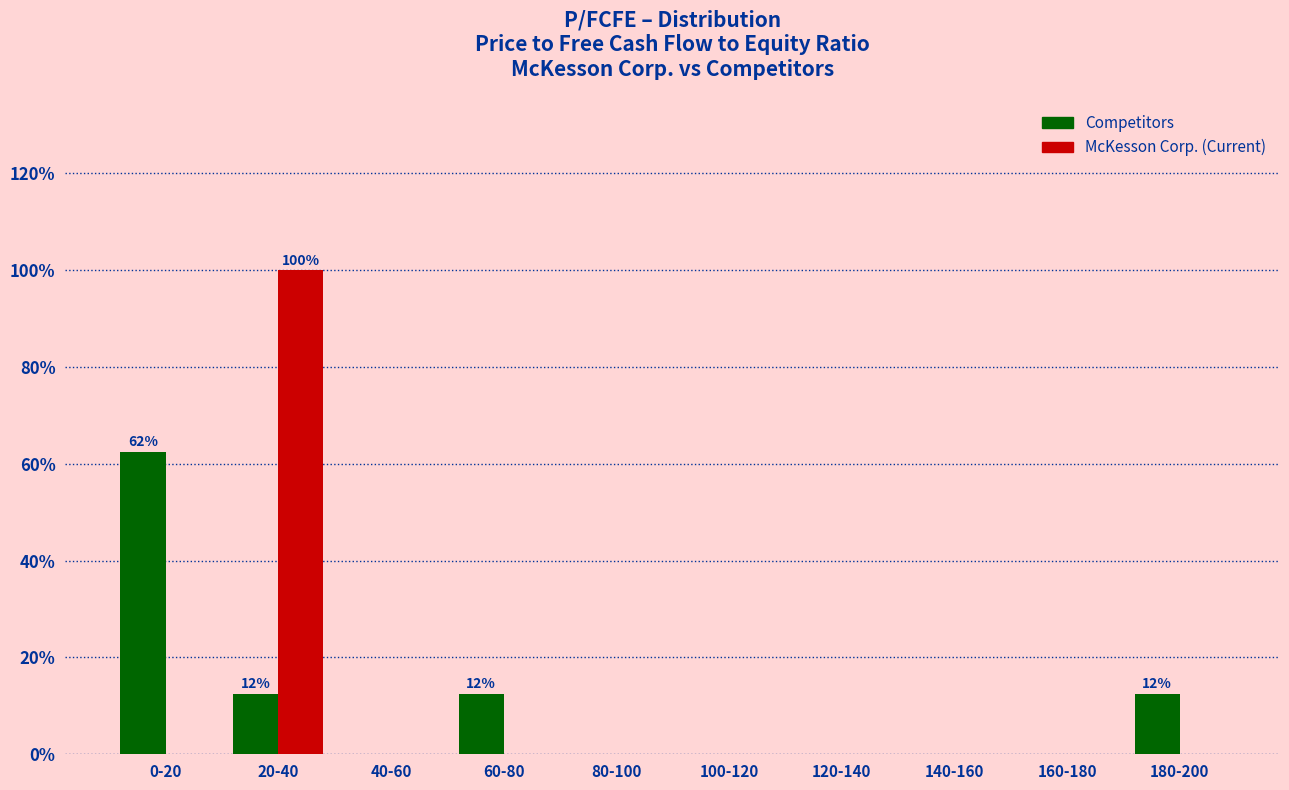

Reading left to right, what are all the values shown in this chart?

Competitors: 0-20=62.5	20-40=12.5	40-60=0.0	60-80=12.5	80-100=0.0	100-120=0.0	120-140=0.0	140-160=0.0	160-180=0.0	180-200=12.5
McKesson Corp.: 0-20=0.0	20-40=100.0	40-60=0.0	60-80=0.0	80-100=0.0	100-120=0.0	120-140=0.0	140-160=0.0	160-180=0.0	180-200=0.0